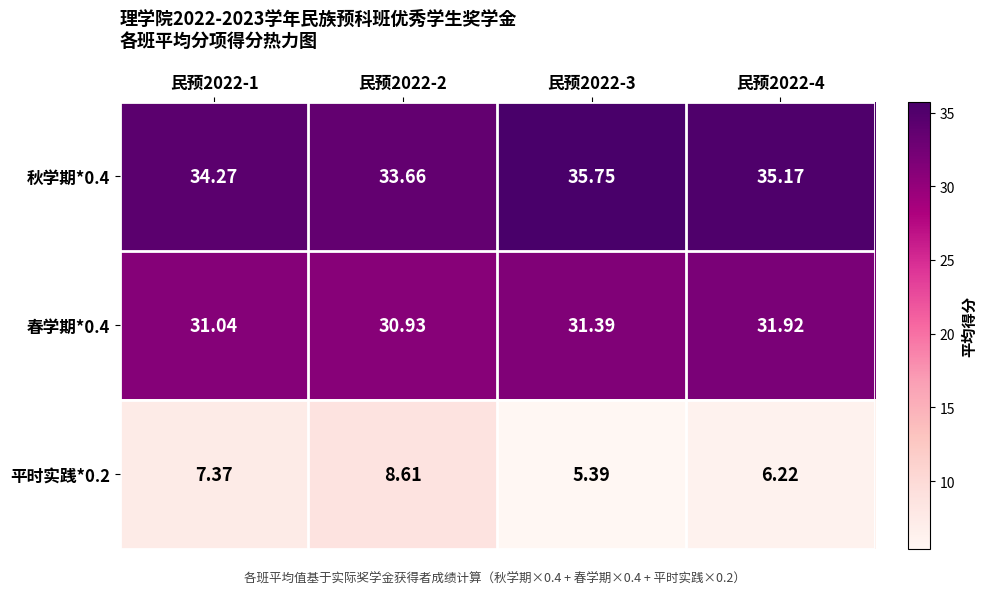

Is the value of 秋学期*0.4 at 民预2022-1 greater than the value of 春学期*0.4 at 民预2022-3?

Yes